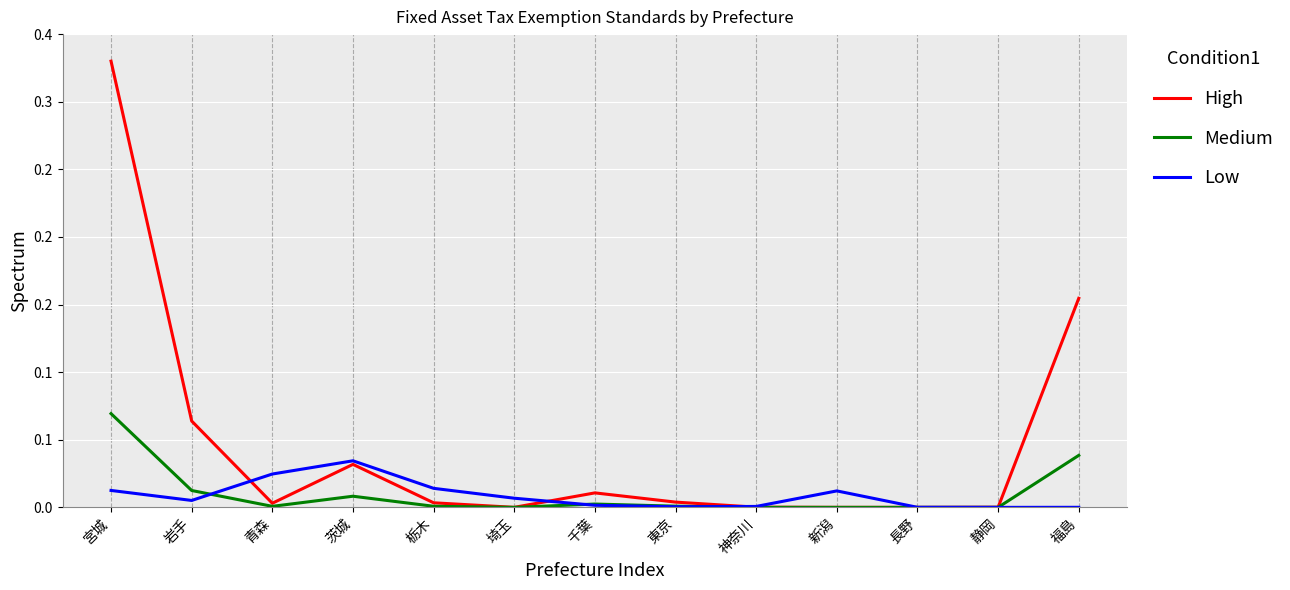

What are all the series names shown in the legend?

High, Medium, Low